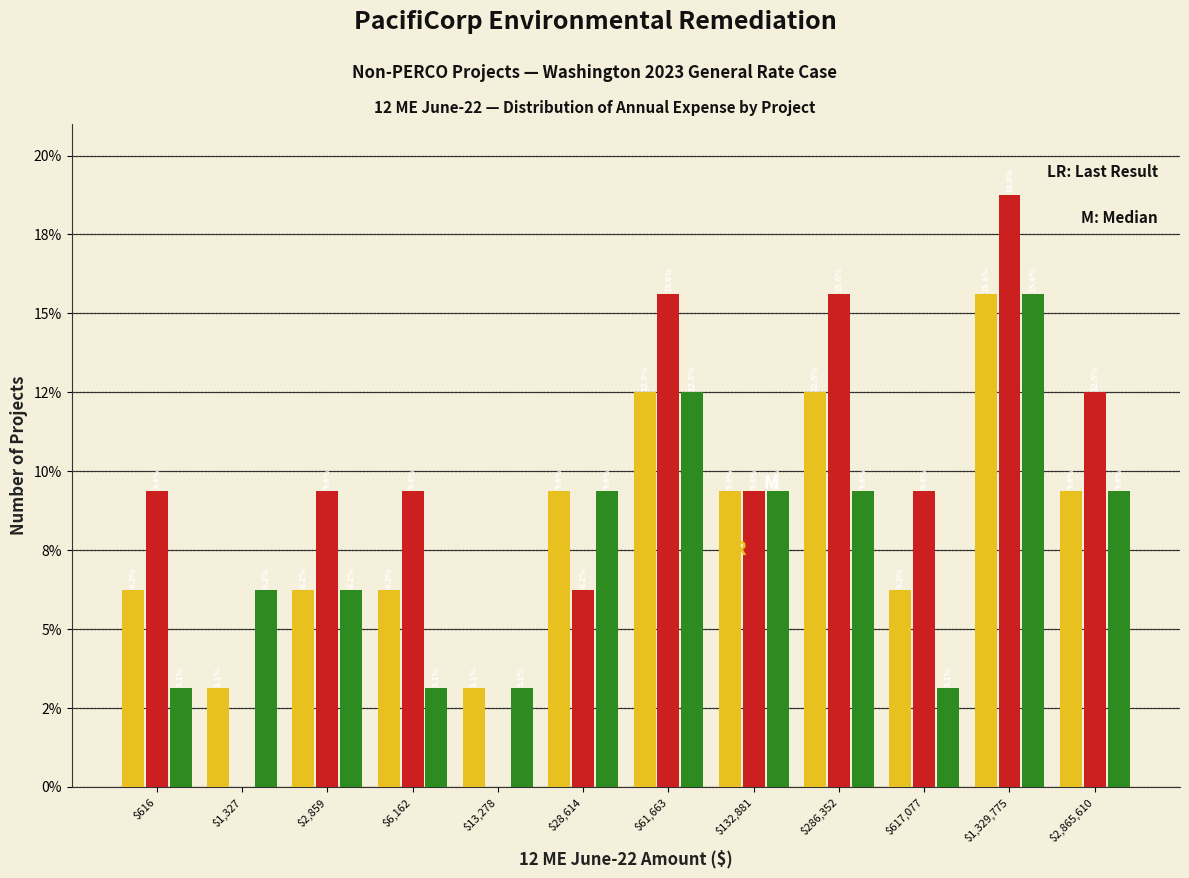

Are the bars grouped side by side (vs. stacked)?

Yes